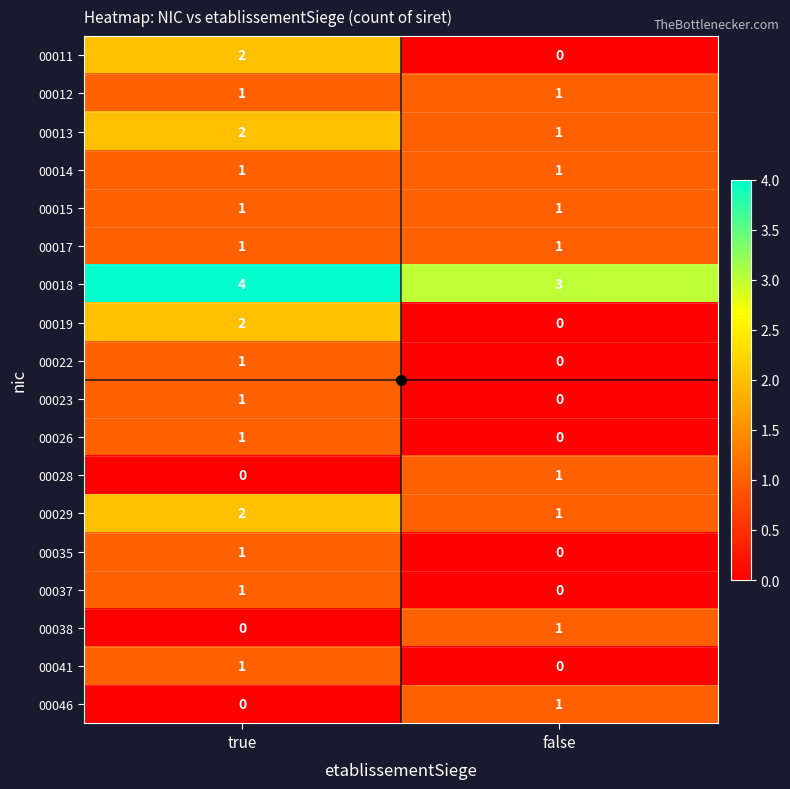

What is the spread (max minus min) of values at false?

3